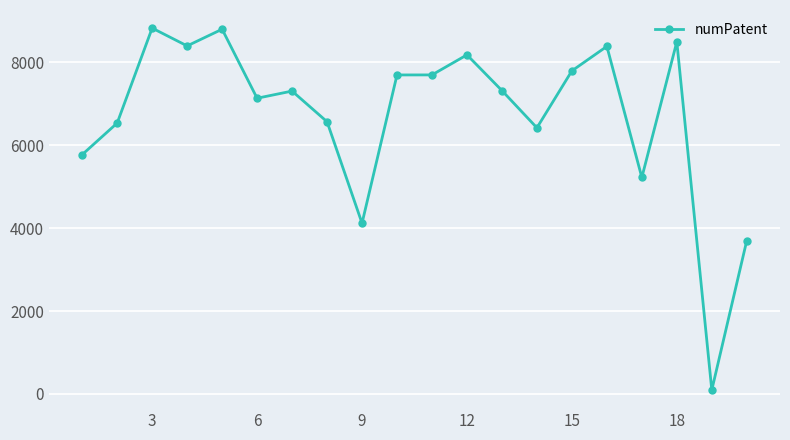

What is the sum of all values?

134517